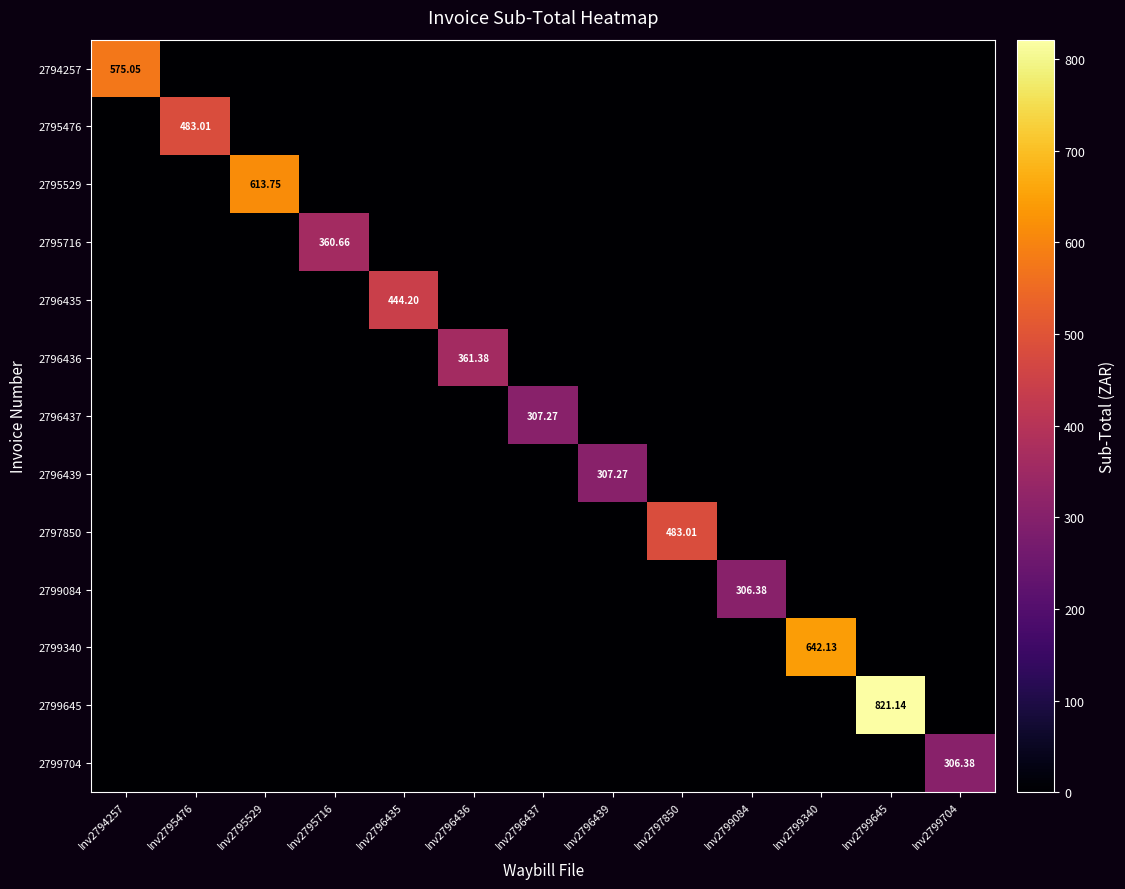

Which series changed the most between Inv2795476 and Inv2799645?

2799645